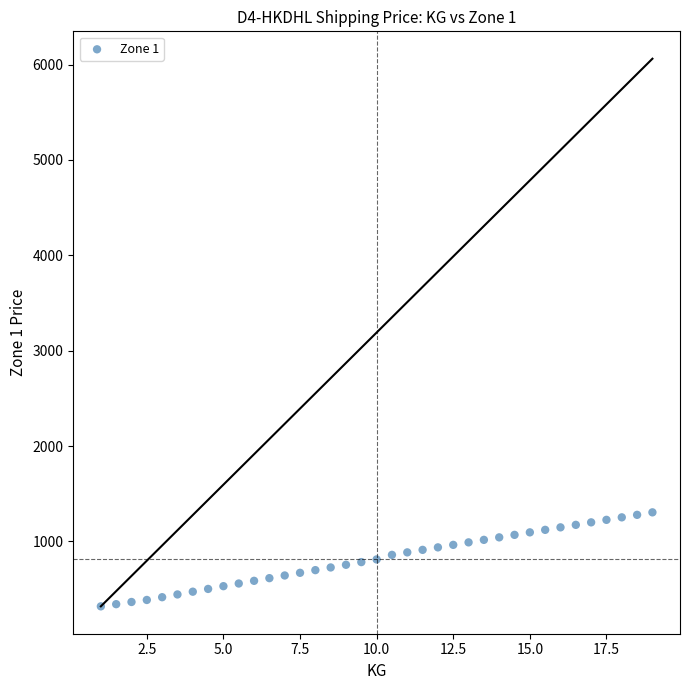

What is the range of Y values (max minus min)?

985.7